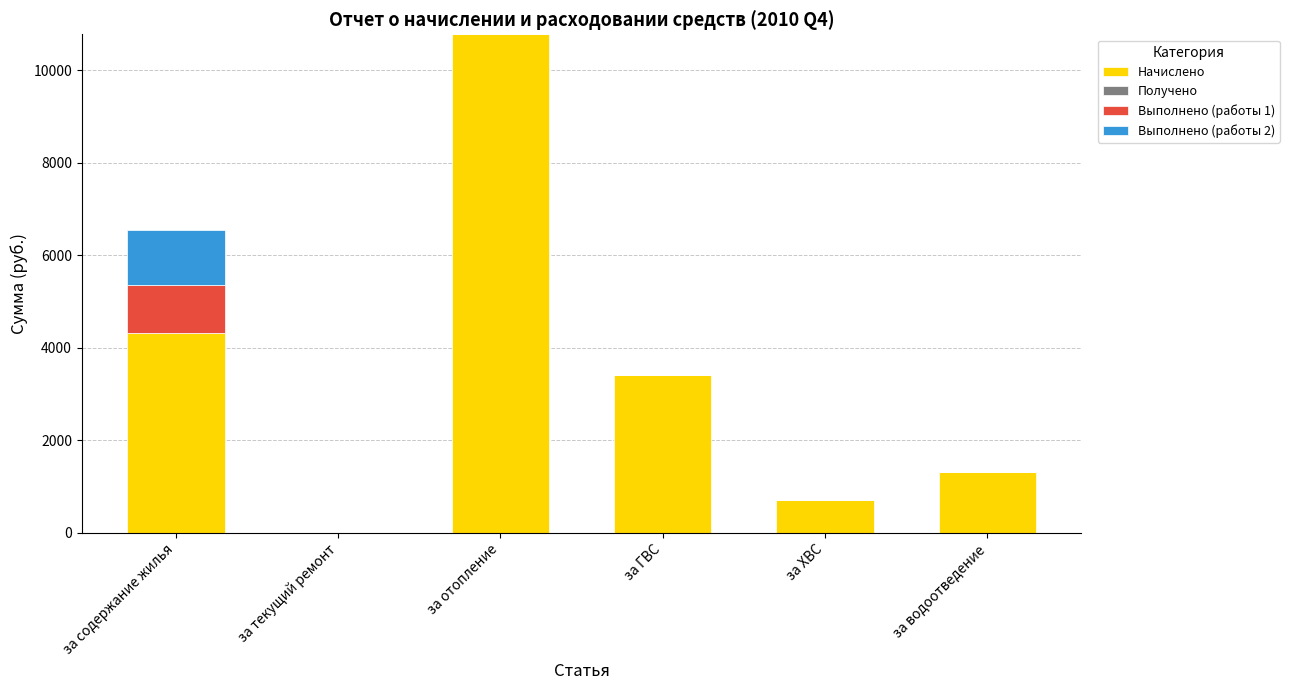

At which category is the sum across all series the highest?

за отопление